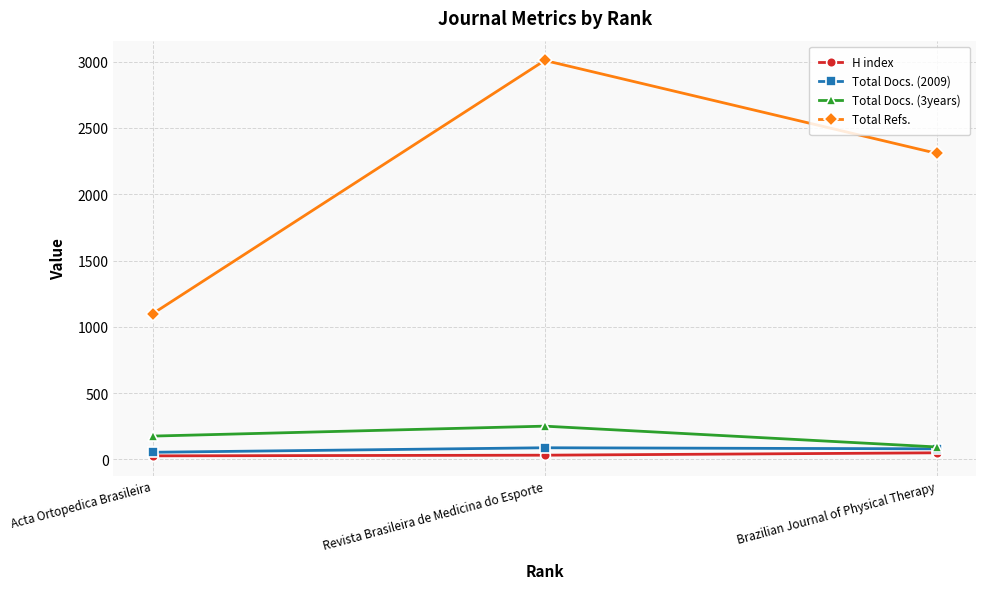

Between Revista Brasileira de Medicina do Esporte and Brazilian Journal of Physical Therapy, which series saw the biggest shift?

Total Refs.